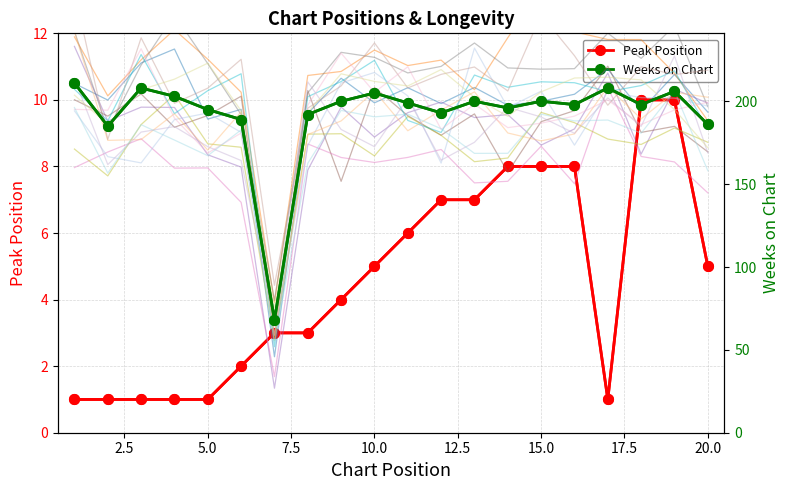

What is the average value of the Peak Position series?

5